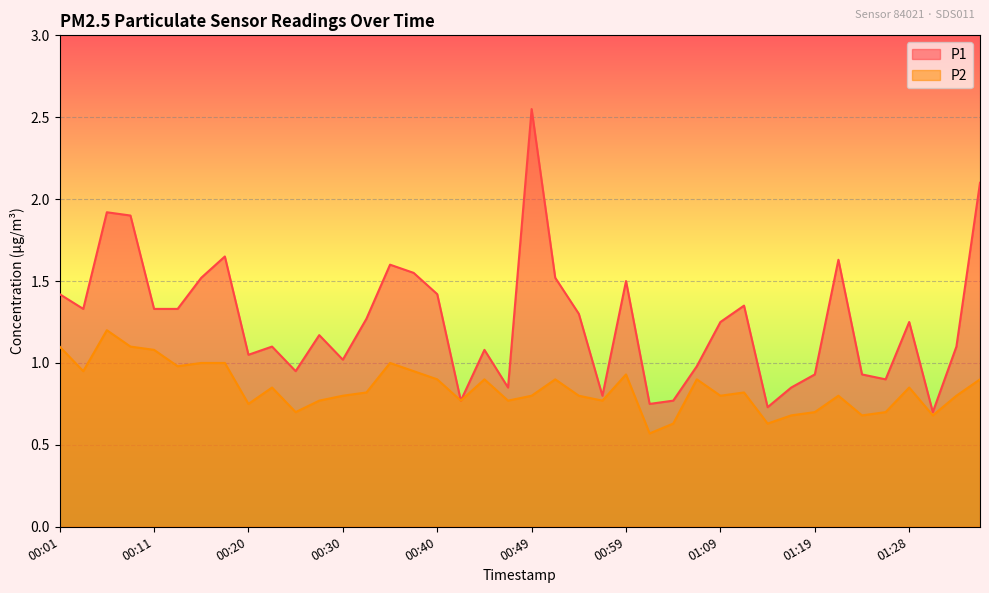

At which category does P1 reach its first local valley?

00:03